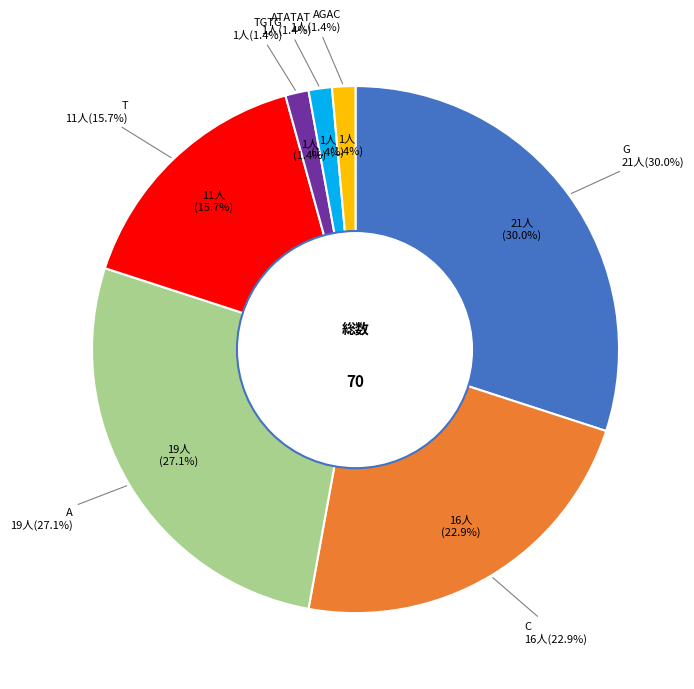

Which slice is the smallest?

TGTG